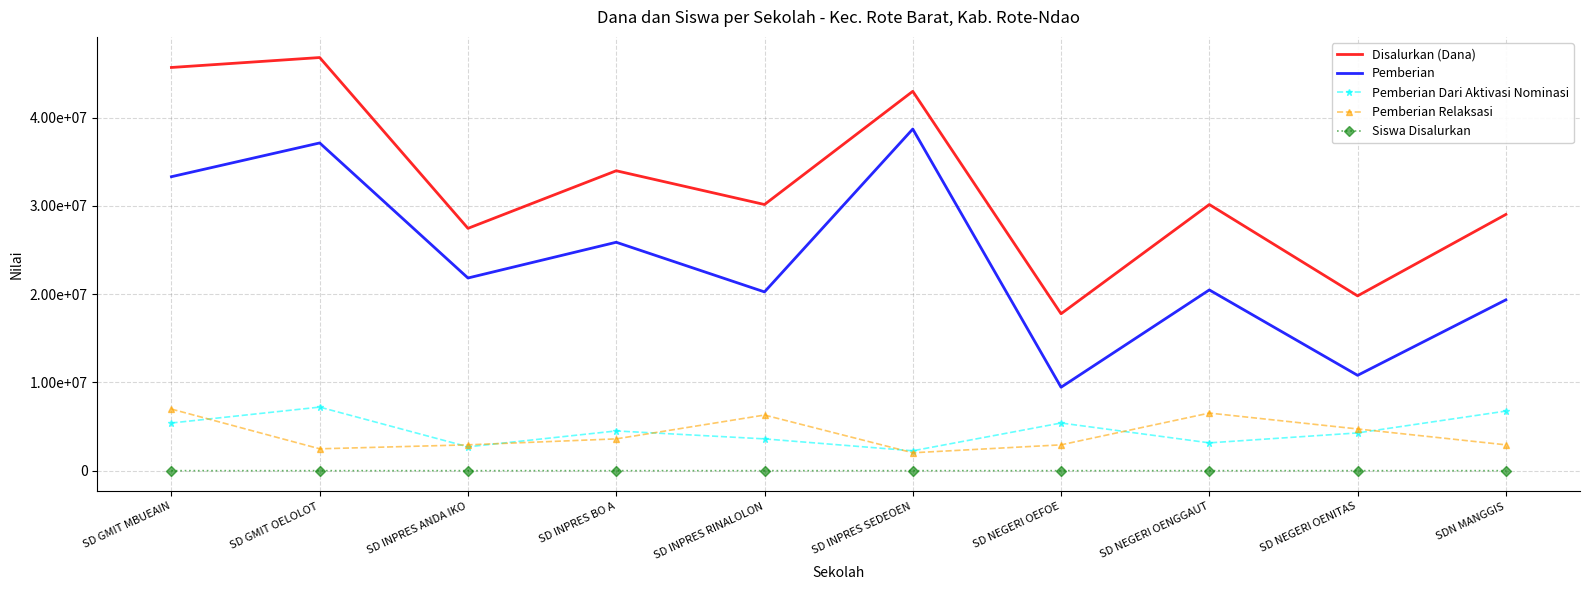

Reading right to left, what are all the values shown in this chart?

Disalurkan (Dana): SDN MANGGIS=29025000	SD NEGERI OENITAS=19800000	SD NEGERI OENGGAUT=30150000	SD NEGERI OEFOE=17775000	SD INPRES SEDEOEN=42975000	SD INPRES RINALOLON=30150000	SD INPRES BO A=33975000	SD INPRES ANDA IKO=27450000	SD GMIT OELOLOT=46800000	SD GMIT MBUEAIN=45675000
Pemberian: SDN MANGGIS=19350000	SD NEGERI OENITAS=10800000	SD NEGERI OENGGAUT=20475000	SD NEGERI OEFOE=9450000	SD INPRES SEDEOEN=38700000	SD INPRES RINALOLON=20250000	SD INPRES BO A=25875000	SD INPRES ANDA IKO=21825000	SD GMIT OELOLOT=37125000	SD GMIT MBUEAIN=33300000
Pemberian Dari Aktivasi Nominasi: SDN MANGGIS=6750000	SD NEGERI OENITAS=4275000	SD NEGERI OENGGAUT=3150000	SD NEGERI OEFOE=5400000	SD INPRES SEDEOEN=2250000	SD INPRES RINALOLON=3600000	SD INPRES BO A=4500000	SD INPRES ANDA IKO=2700000	SD GMIT OELOLOT=7200000	SD GMIT MBUEAIN=5400000
Pemberian Relaksasi: SDN MANGGIS=2925000	SD NEGERI OENITAS=4725000	SD NEGERI OENGGAUT=6525000	SD NEGERI OEFOE=2925000	SD INPRES SEDEOEN=2025000	SD INPRES RINALOLON=6300000	SD INPRES BO A=3600000	SD INPRES ANDA IKO=2925000	SD GMIT OELOLOT=2475000	SD GMIT MBUEAIN=6975000
Siswa Disalurkan: SDN MANGGIS=76	SD NEGERI OENITAS=54	SD NEGERI OENGGAUT=76	SD NEGERI OEFOE=46	SD INPRES SEDEOEN=109	SD INPRES RINALOLON=81	SD INPRES BO A=88	SD INPRES ANDA IKO=73	SD GMIT OELOLOT=117	SD GMIT MBUEAIN=125